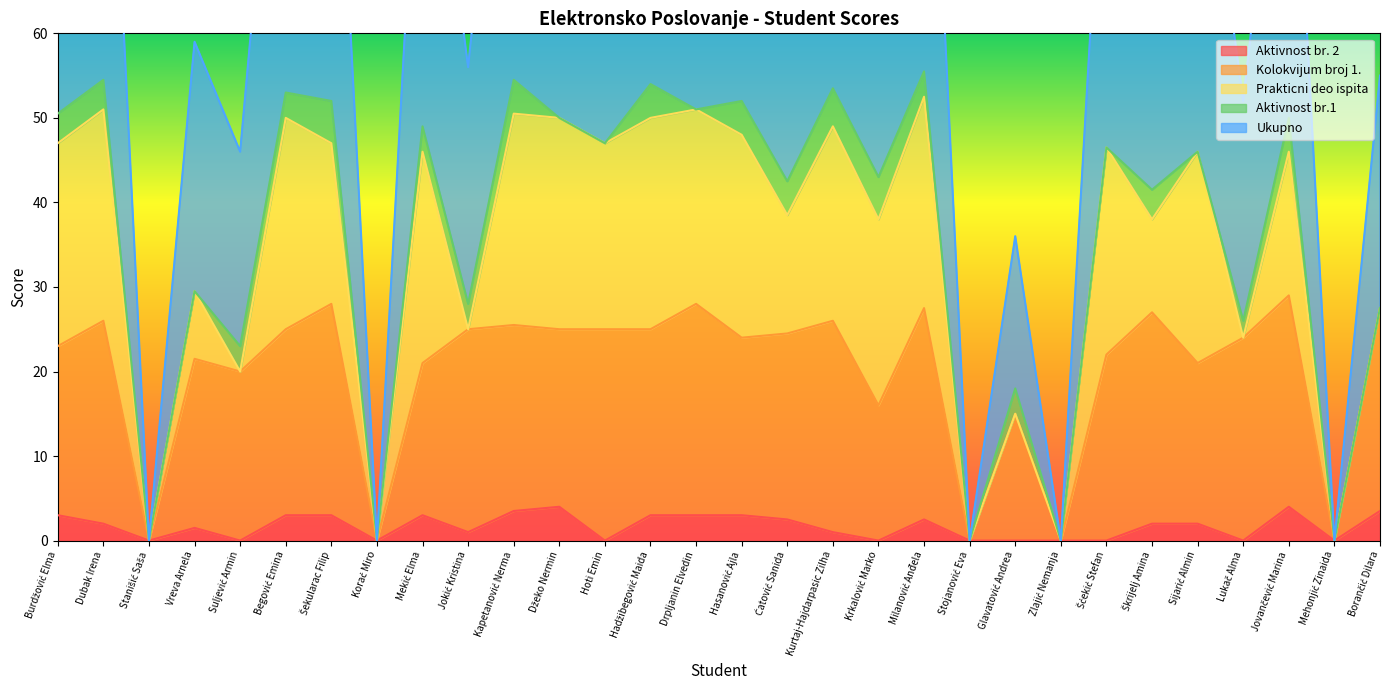

Between Vreva Arnela and Šekularac Filip, which series saw the biggest shift?

Ukupno